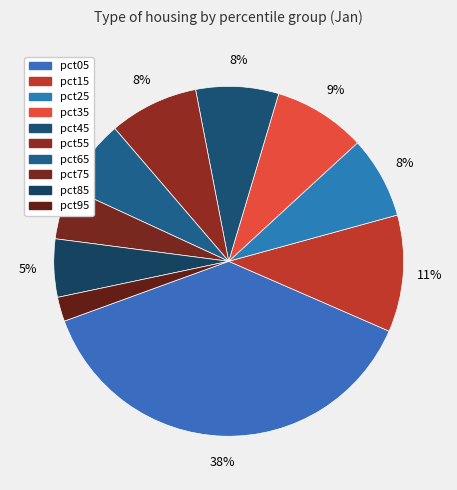

To the nearest percent, what portion does pct15 represent?

11%